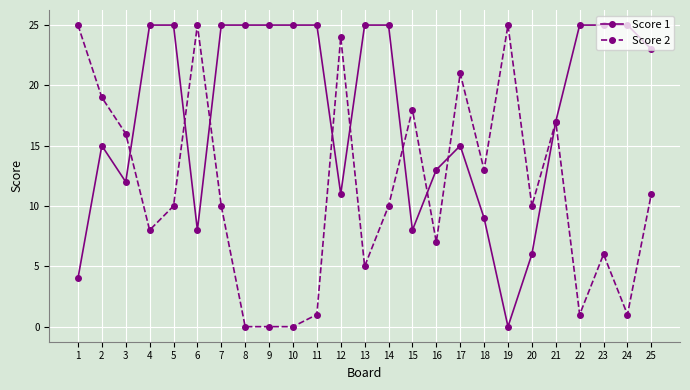

Reading left to right, extract all data points from this chart.

Score 1: 4	15	12	25	25	8	25	25	25	25	25	11	25	25	8	13	15	9	0	6	17	25	25	25	23
Score 2: 25	19	16	8	10	25	10	0	0	0	1	24	5	10	18	7	21	13	25	10	17	1	6	1	11